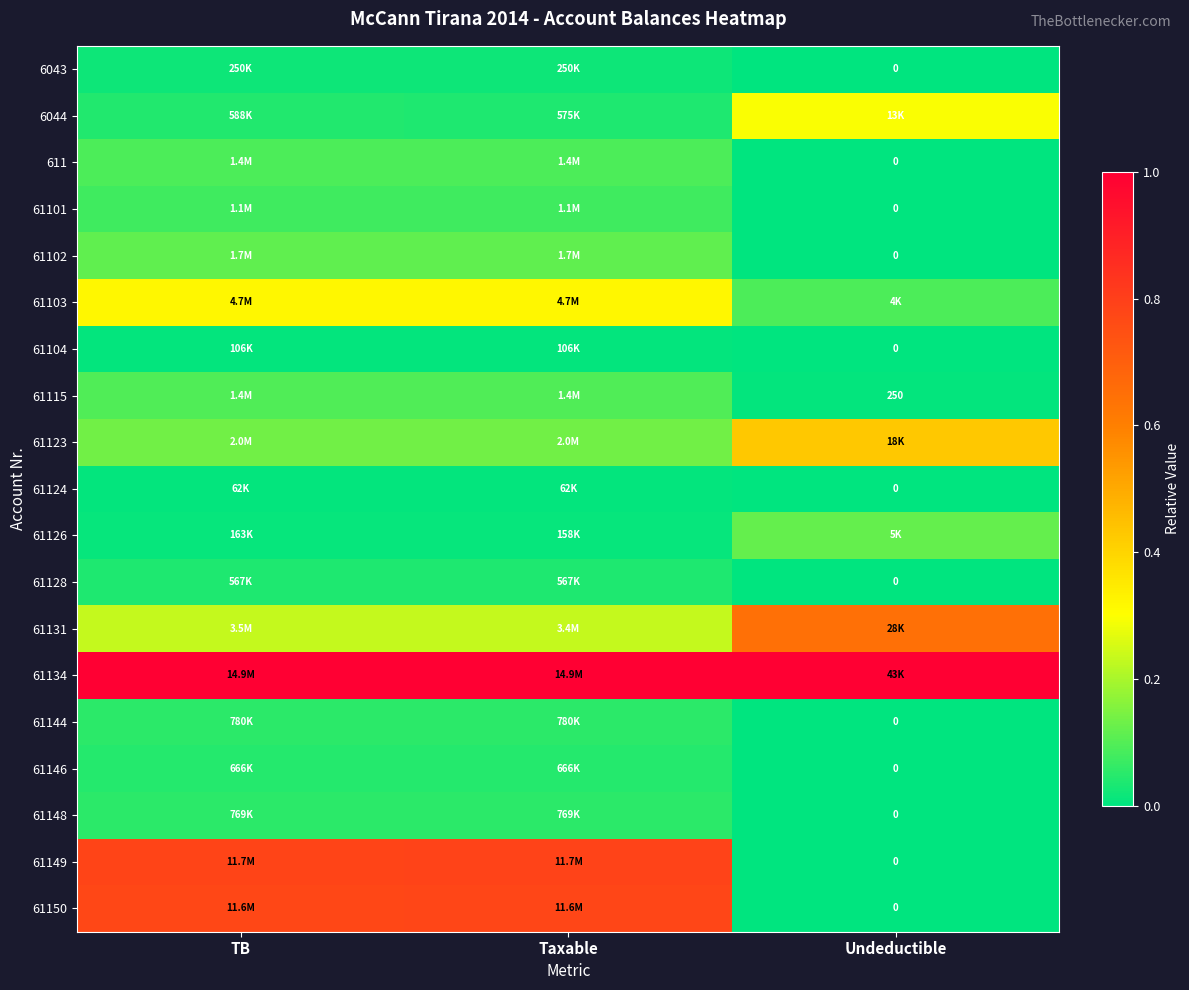

Count the number of data series in this chart.

19